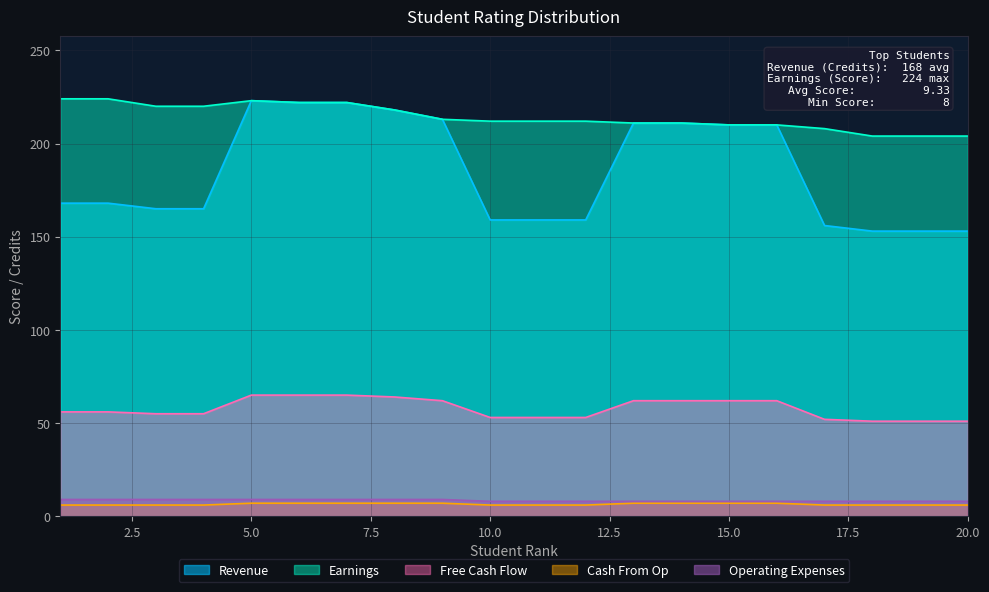

What is the sum of the Cash From Op values at 9 and 3?

13